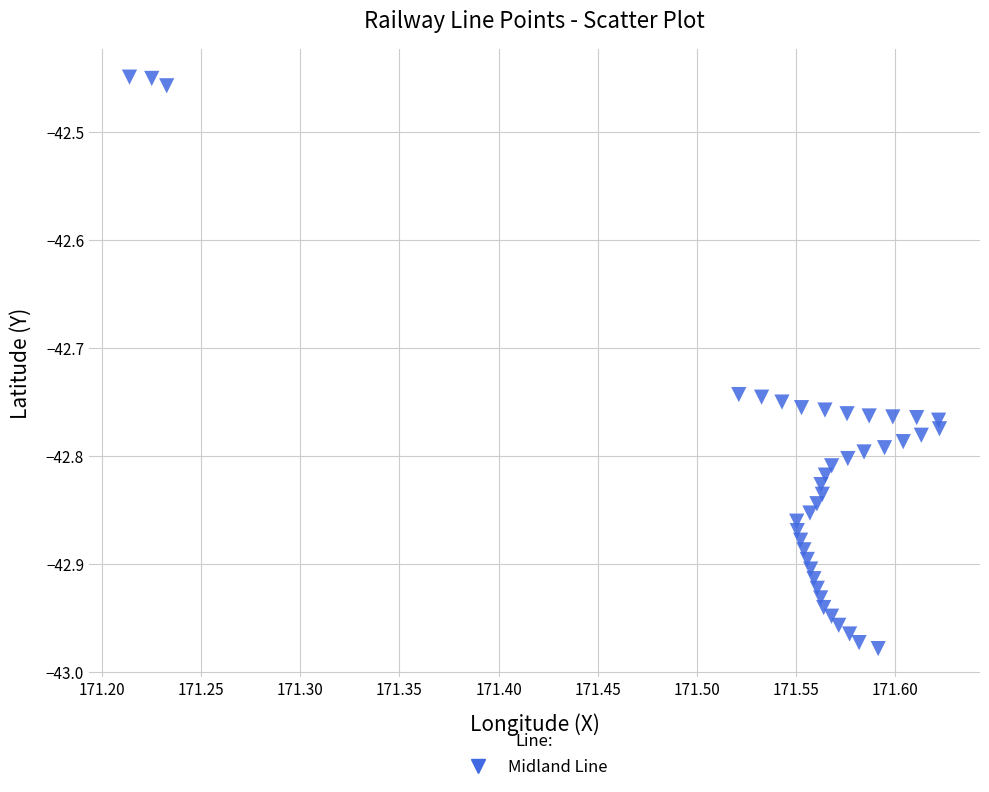

What is the range of Y values (max minus min)?

0.5